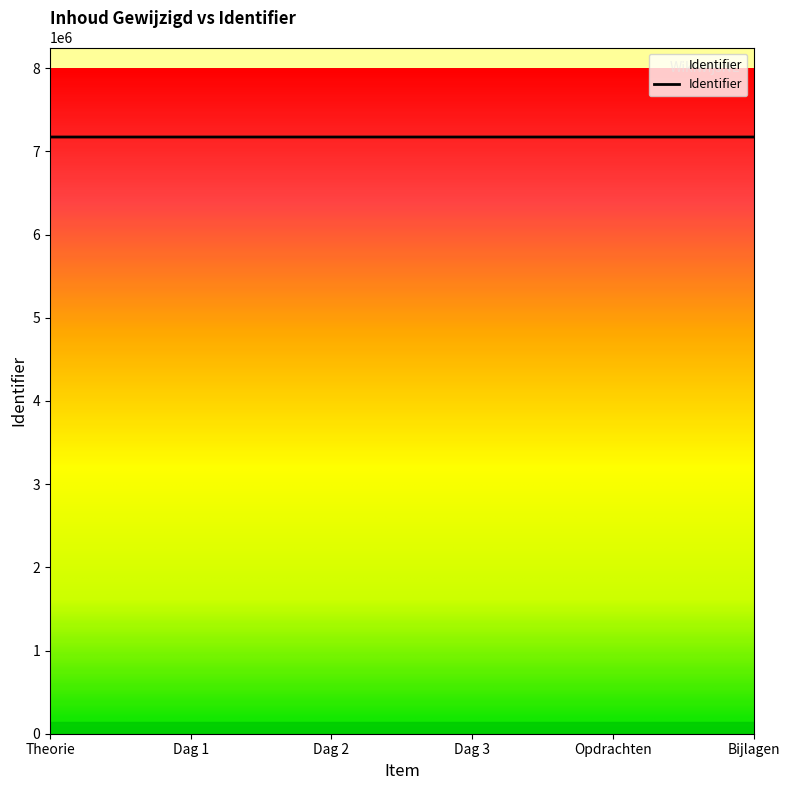

What is the sum of all values?

43034467